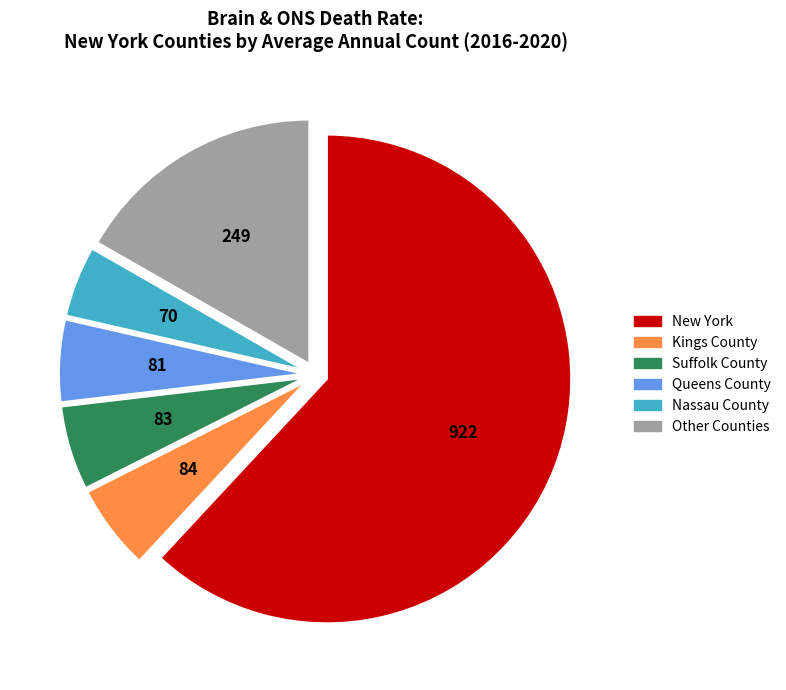

Is there a majority slice in this chart?

Yes